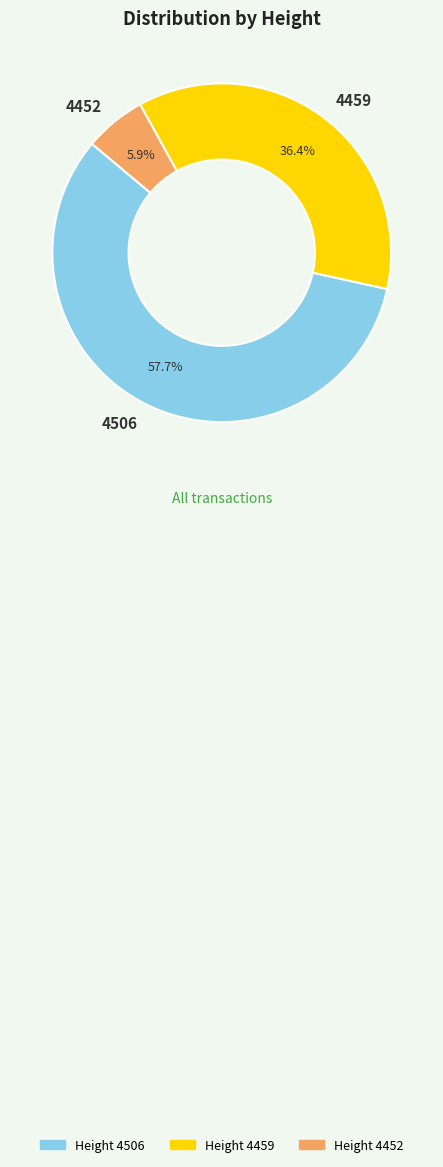

True or false: 4452 accounts for 6% of the total.

True